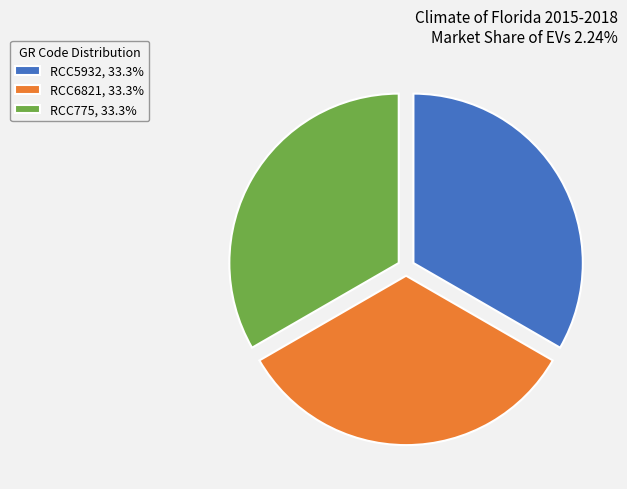

How many segments does this pie chart have?

3